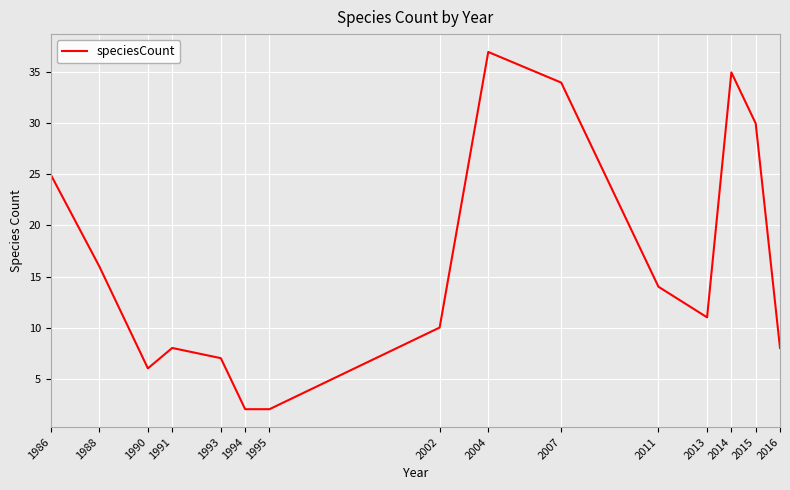

Which label corresponds to the largest value in the chart?

2004